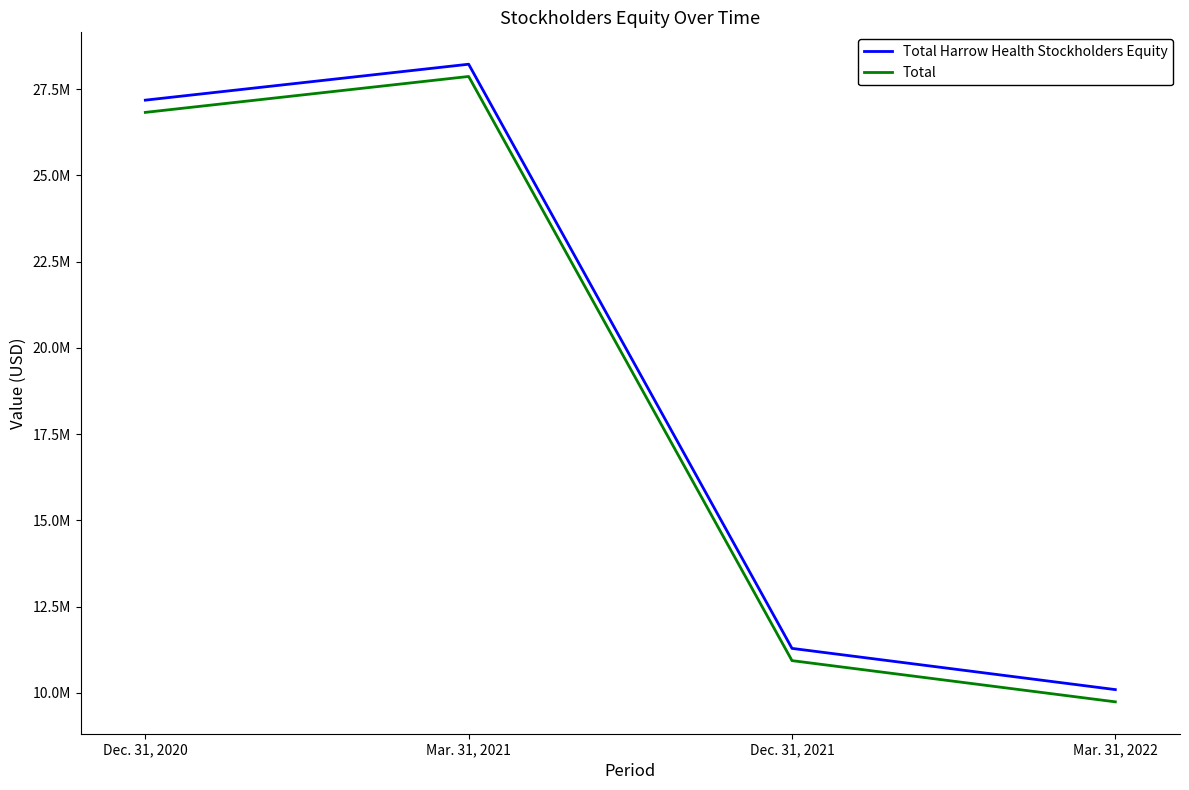

True or false: Total Harrow Health Stockholders Equity has more than 1 points higher than both neighbors.

False